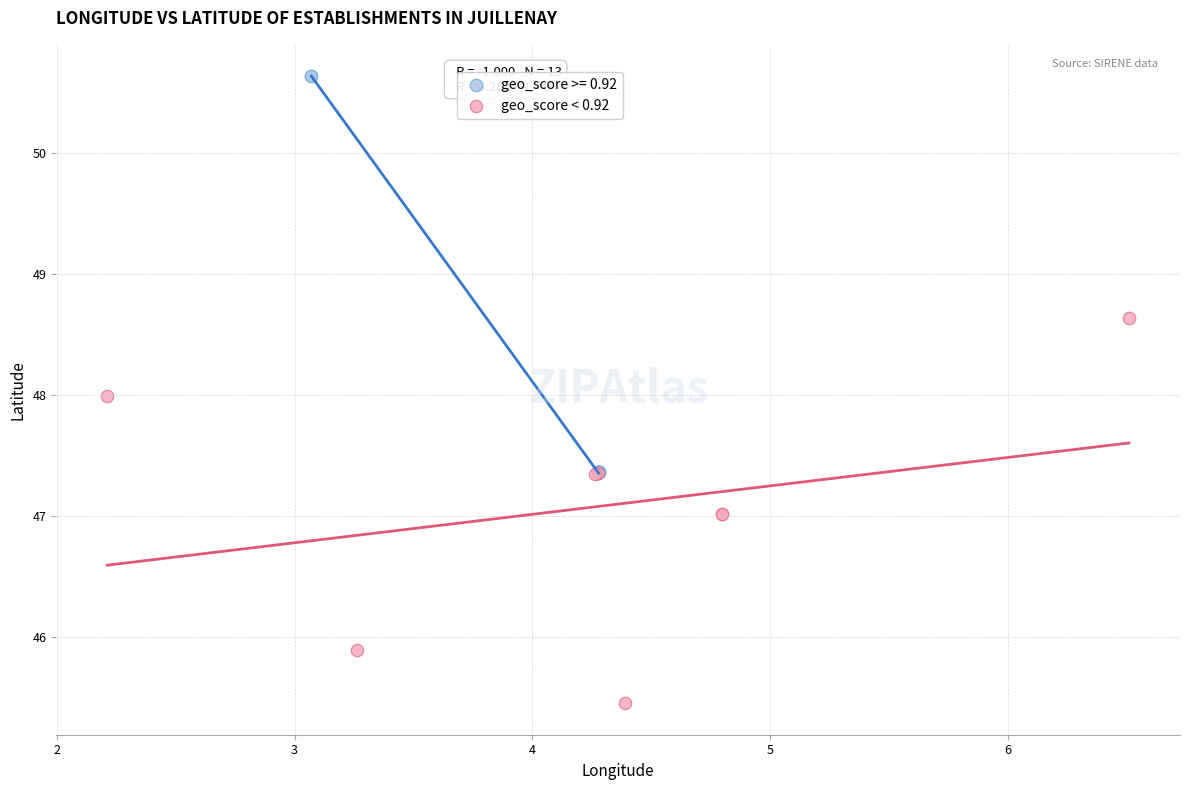

Which series reaches the minimum Y coordinate?

geo_score < 0.92